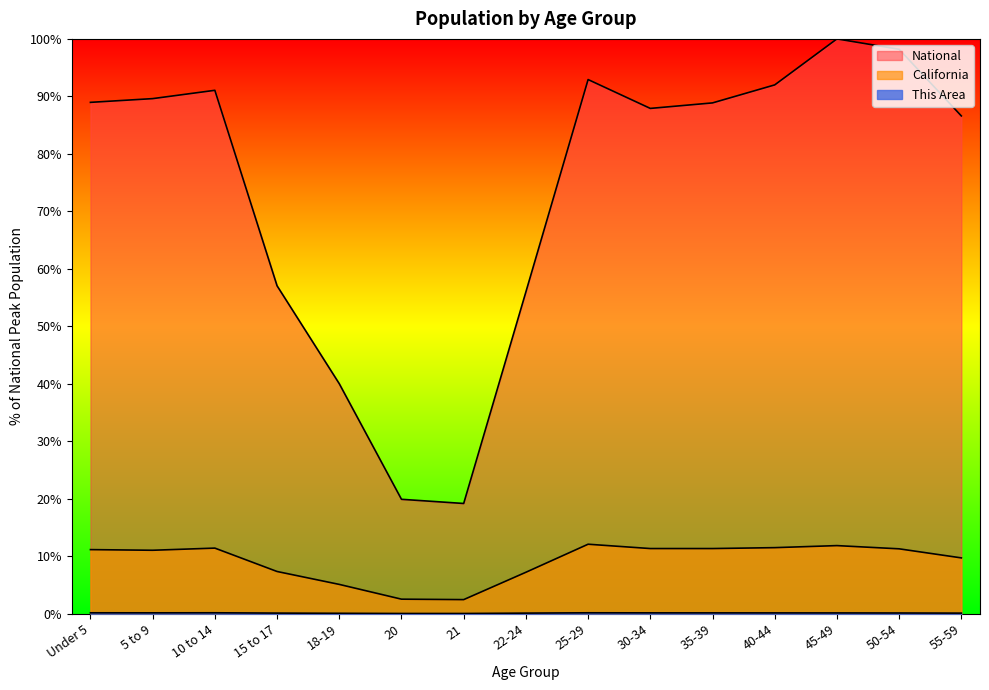

What is the value of the National point at the 3rd from the left?

91.1